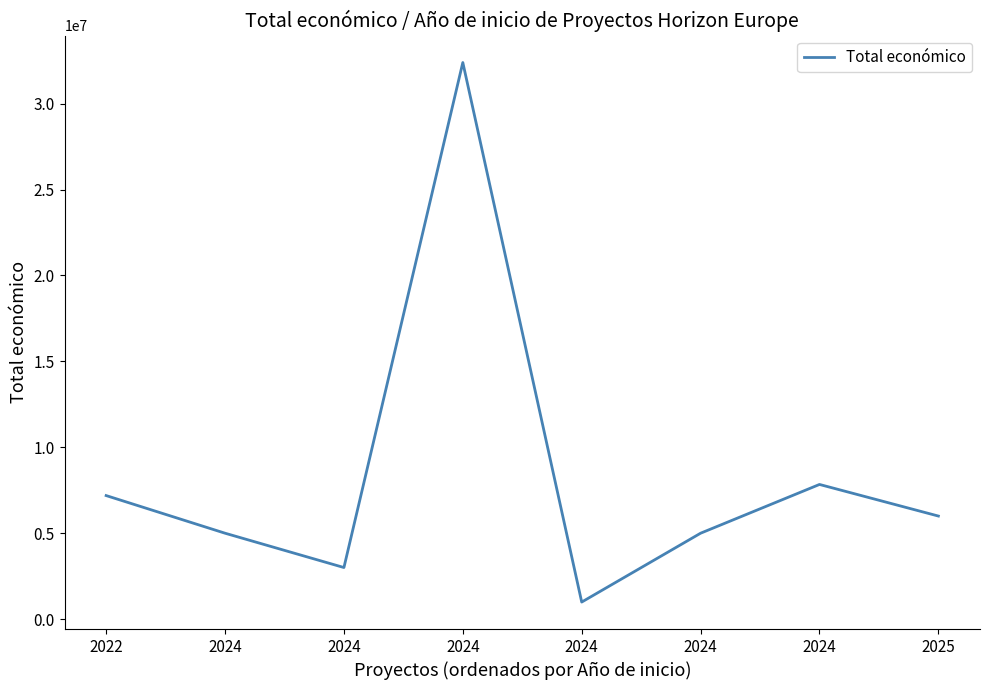

How many categories are shown in the chart?

8